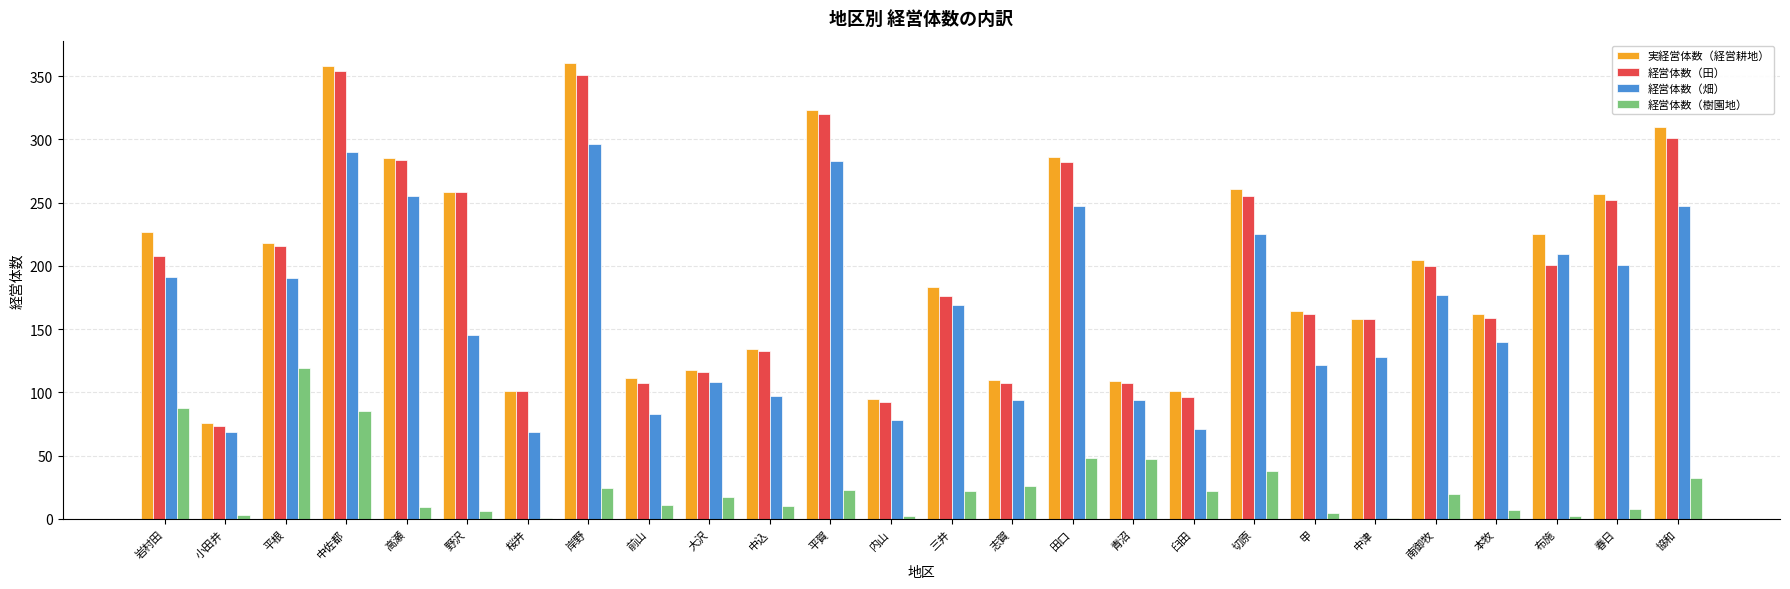

What value does the 実経営体数（経営耕地） series have at 中佐都?

358